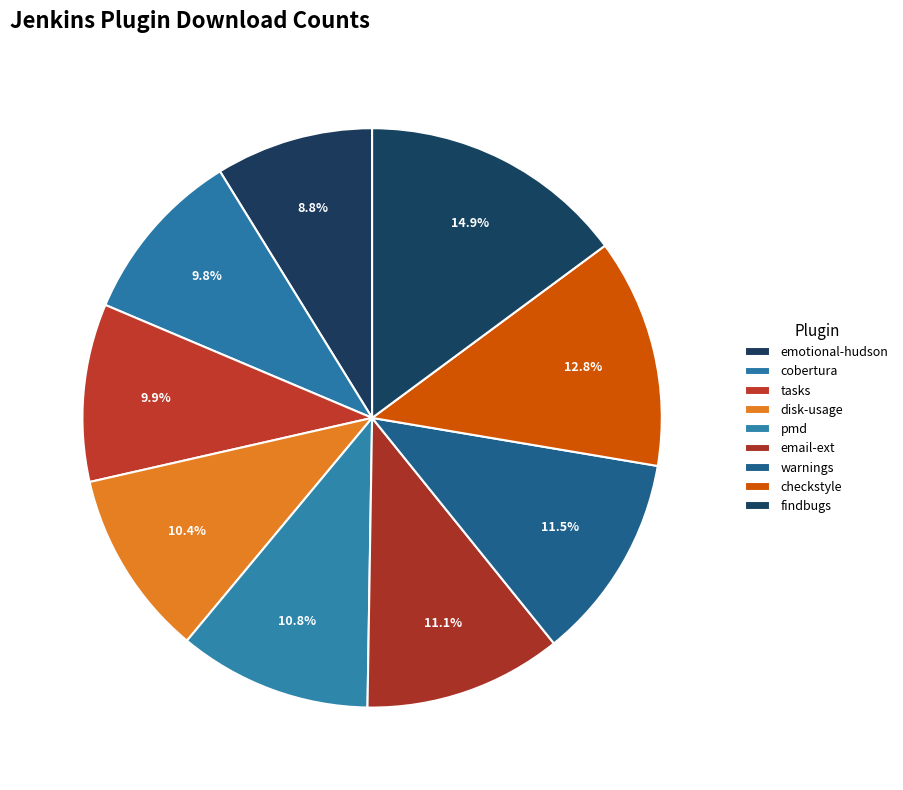

Count the number of slices in the pie.

9